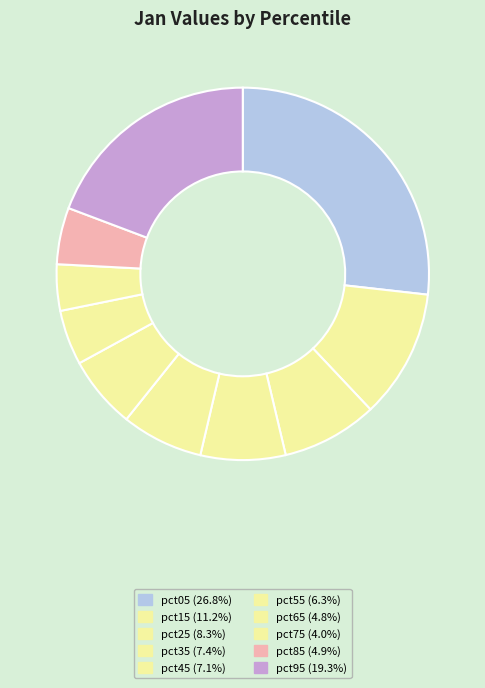

What is the change in value from pct75 to pct85?

+0.1